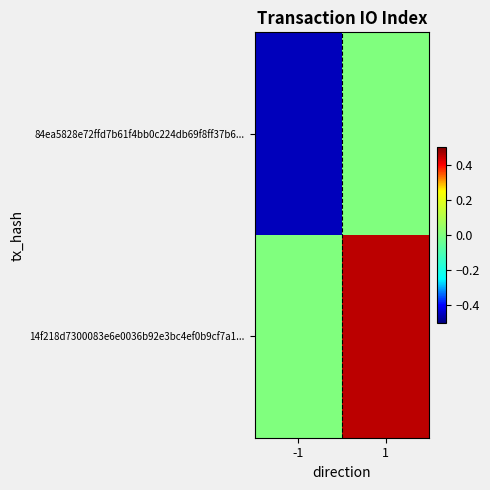

Reading right to left, transcribe all the data shown in this chart.

84ea5828e72ffd7b61f4bb0c224db69f8ff37b6...: 1=0.0	-1=-0.5
14f218d7300083e6e0036b92e3bc4ef0b9cf7a1...: 1=0.5	-1=0.0